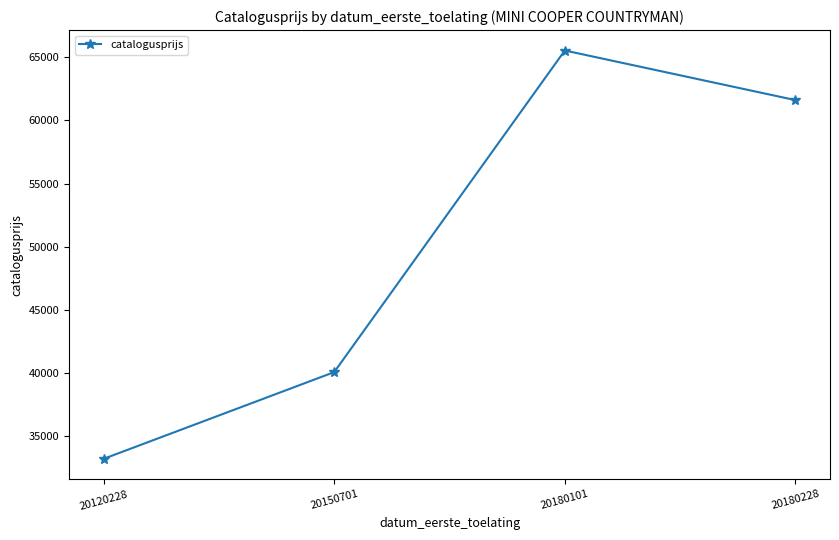

How many points are higher than both their immediate neighbors (excluding endpoints)?

1